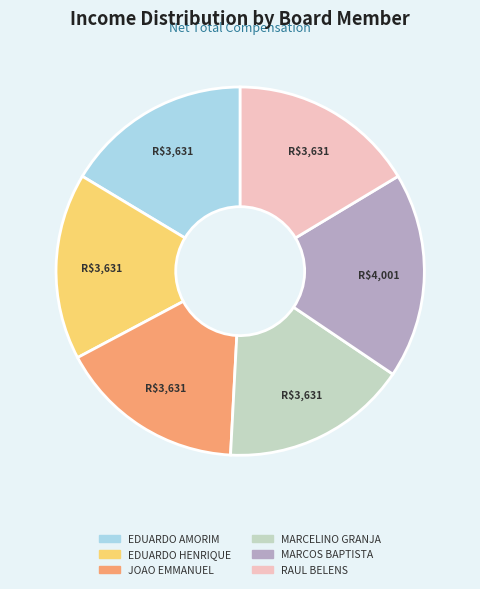

How many slices are in this pie chart?

6